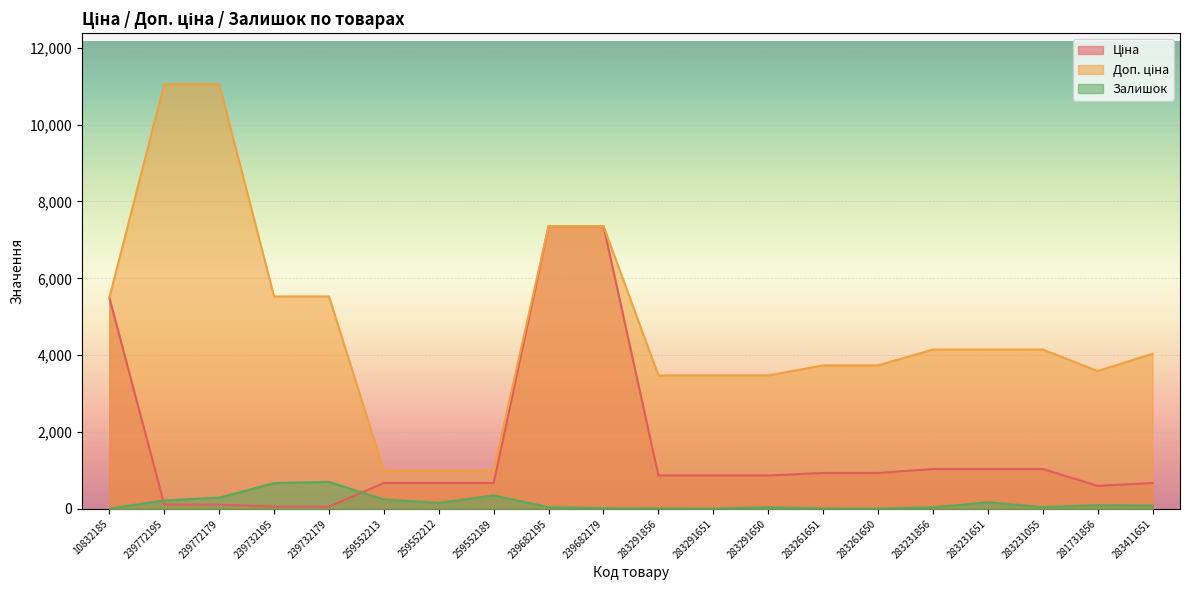

Which series has the largest total across all categories?

Доп. ціна